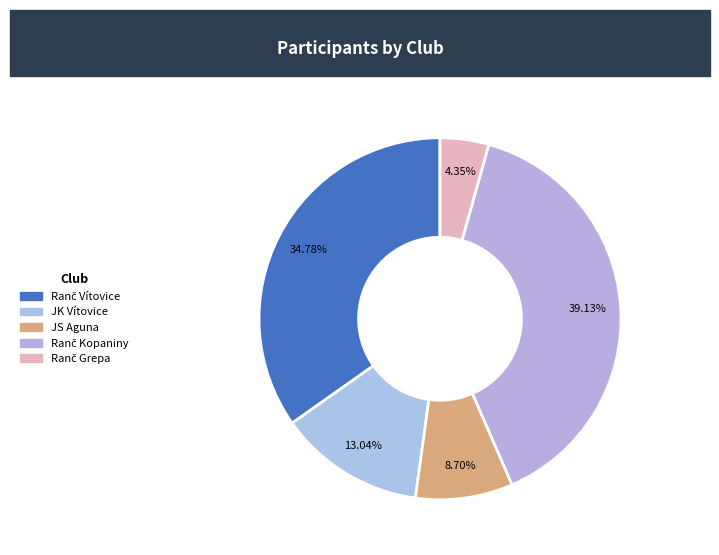

Count the number of slices in the pie.

5